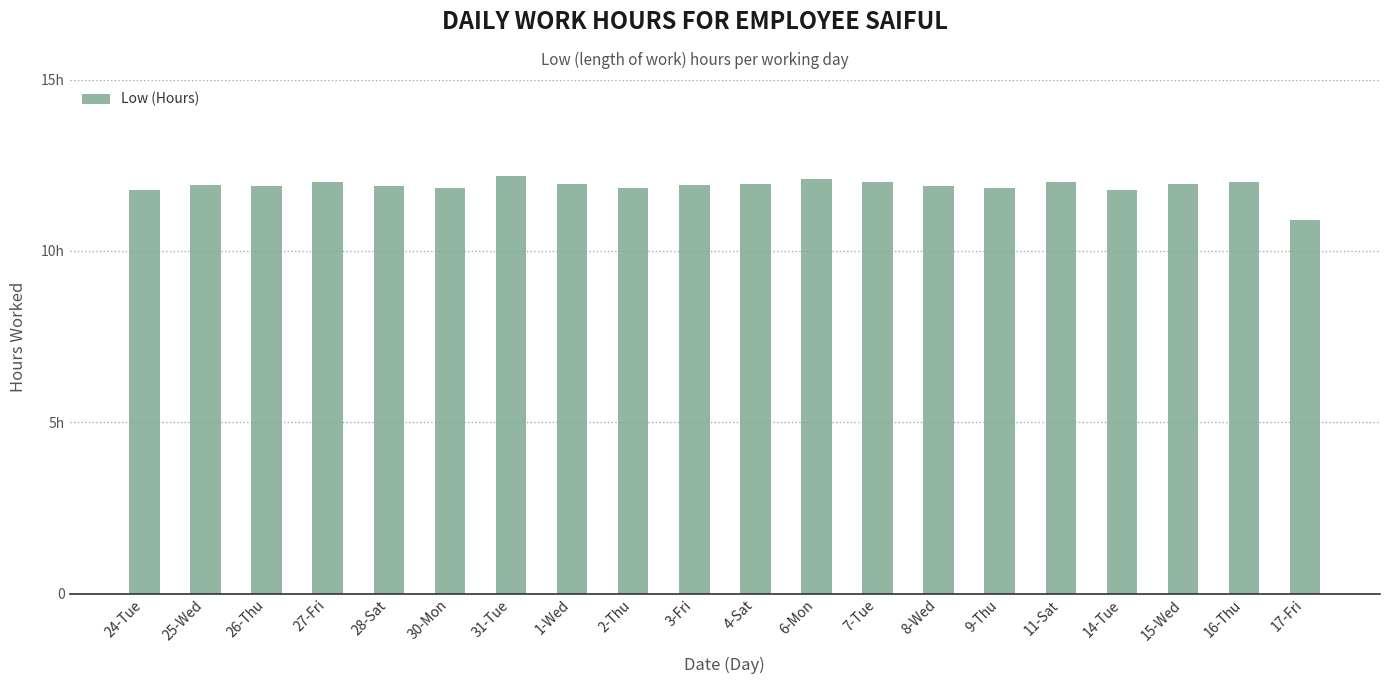

Read the value at 1-Wed.

11.9